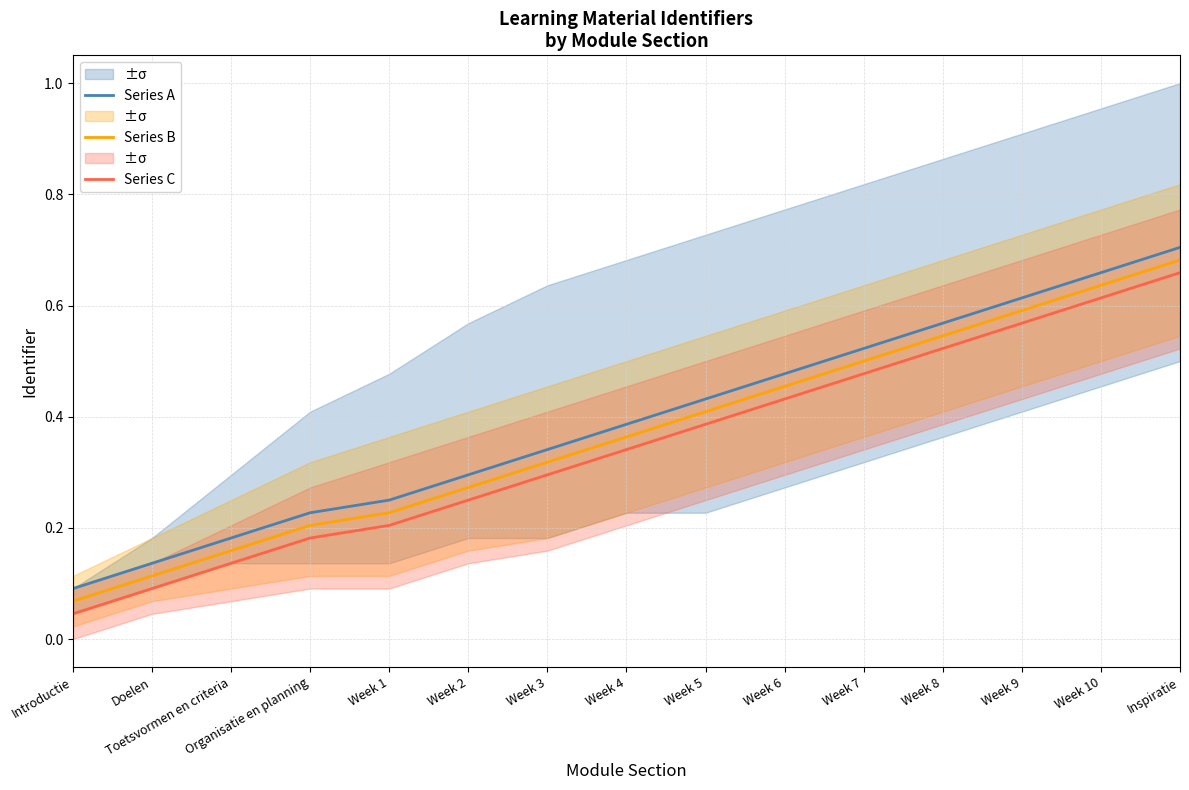

Count the number of data series in this chart.

3